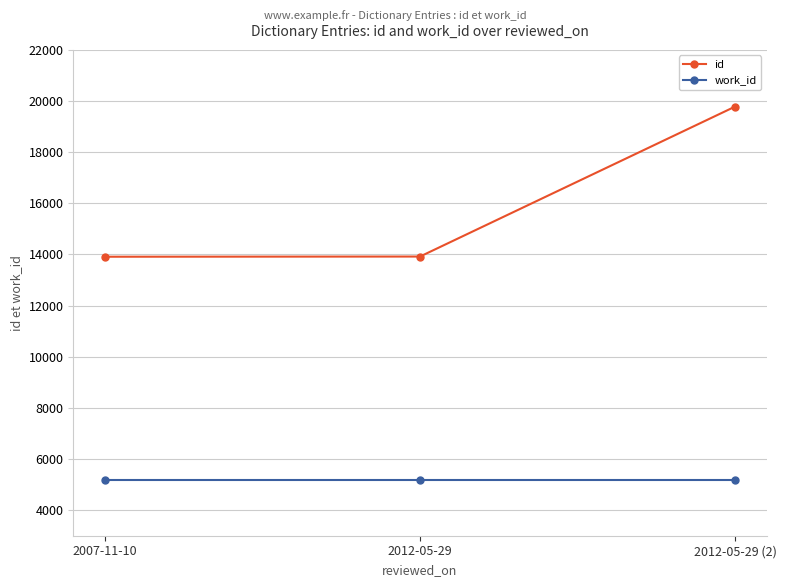

What is the highest value of the work_id series?

5175